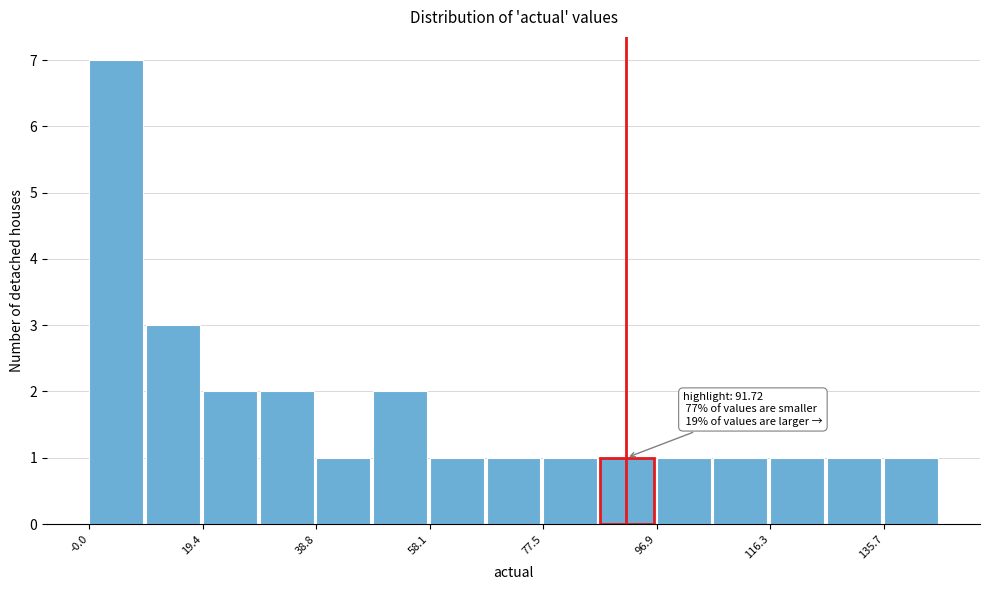

Over which range of the x-axis is the bar tallest?

0 to 10